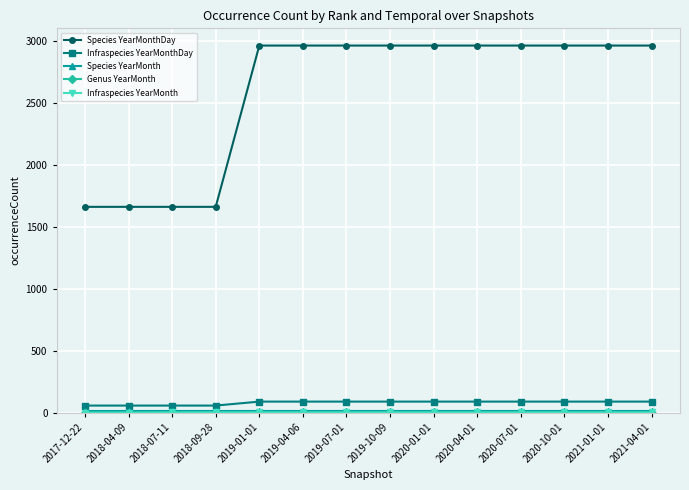

What position from the right is 2019-01-01?

10